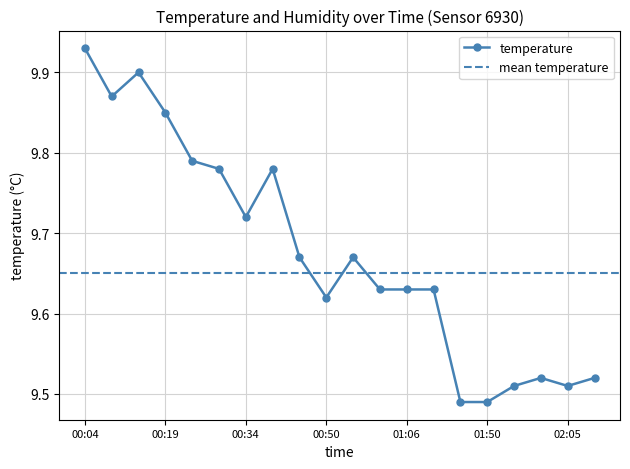

Rank the categories by value from highest to lowest.

00:04, 00:14, 00:09, 00:19, 00:24, 00:29, 00:39, 00:34, 00:45, 00:56, 01:01, 01:06, 01:11, 00:50, 02:00, 02:10, 01:55, 02:05, 01:39, 01:50